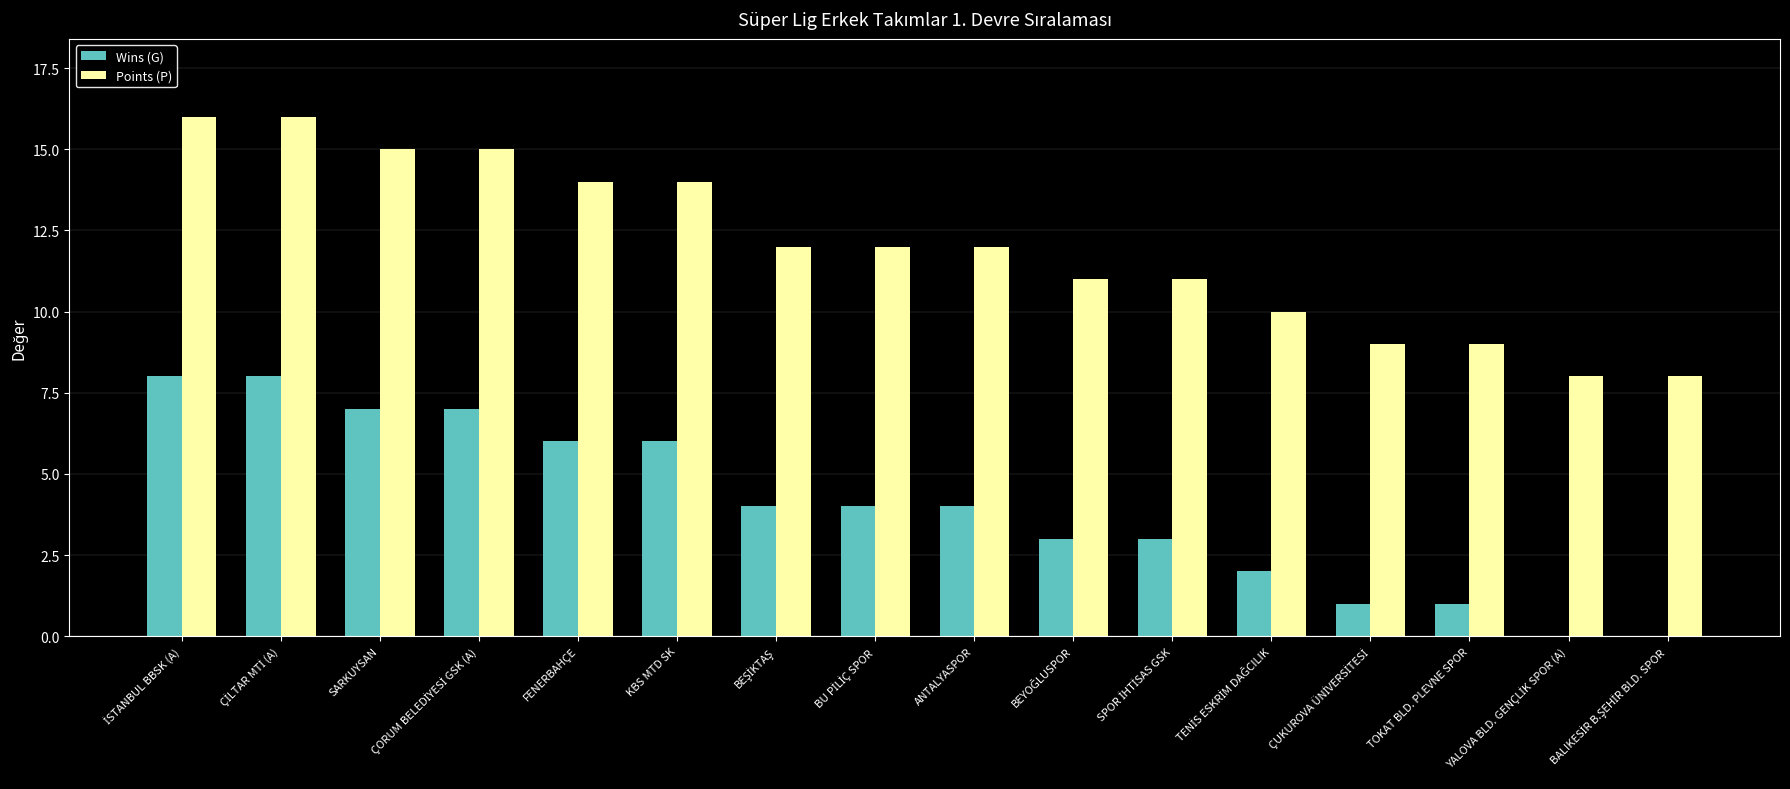

What is the maximum value shown in the chart?

16